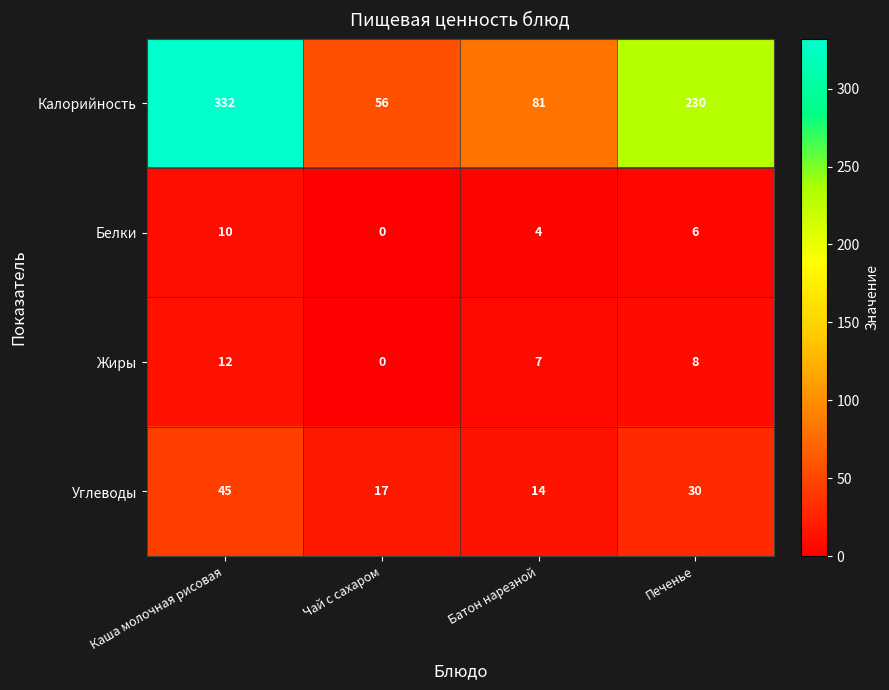

Between Чай с сахаром and Печенье, which series saw the biggest shift?

Калорийность